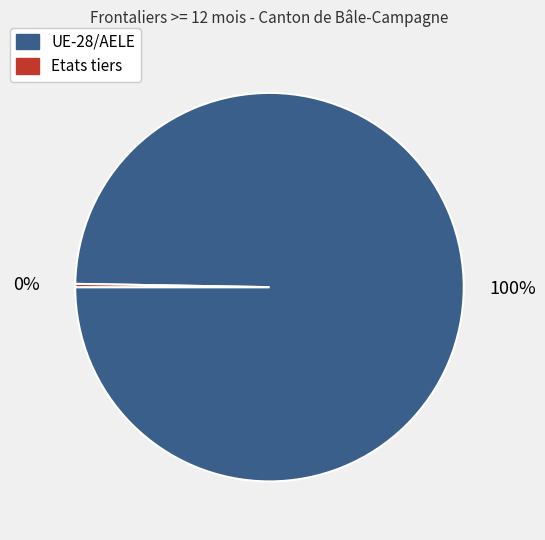

To the nearest percent, what is the average slice percentage?

50%